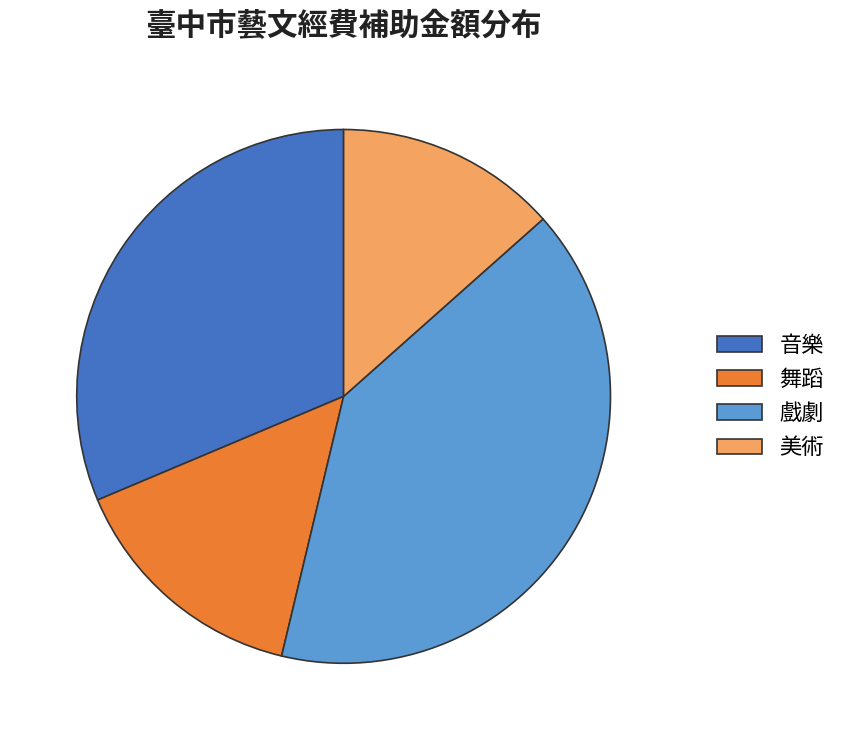

Is there any slice that represents more than half of the pie?

No